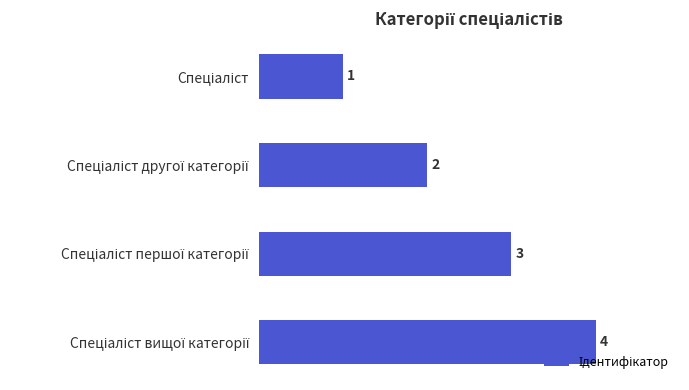

Count the values in the range 2 to 4.

3